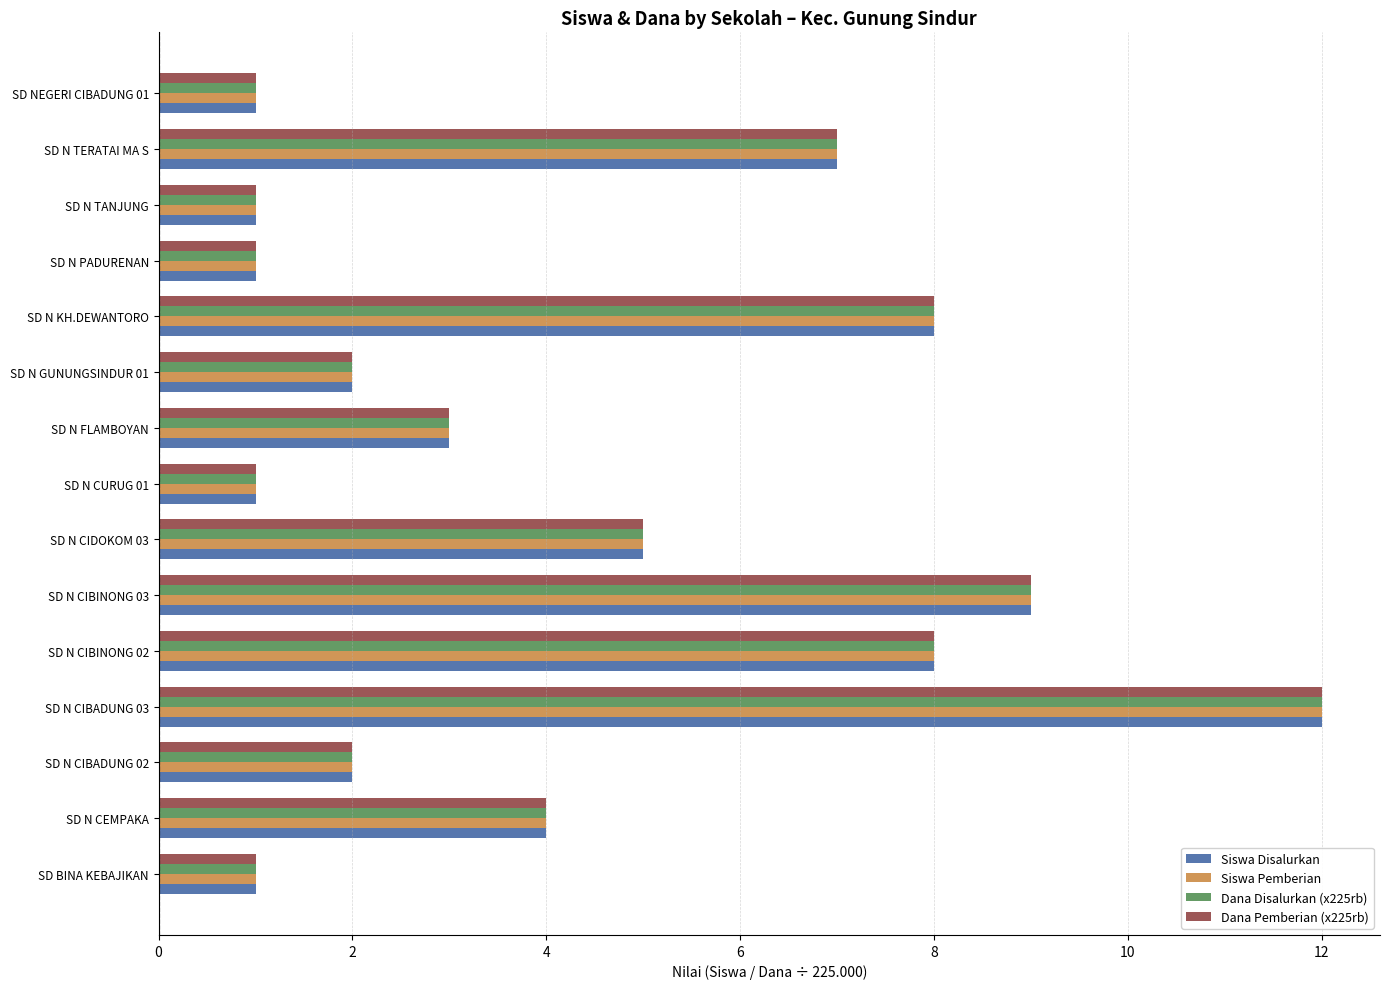

What is the sum of all Siswa Disalurkan values?

65